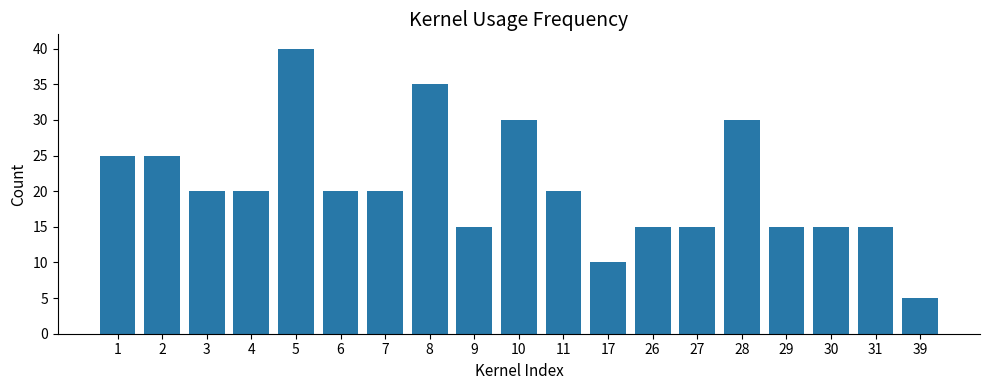

What is the maximum value shown in the chart?

40